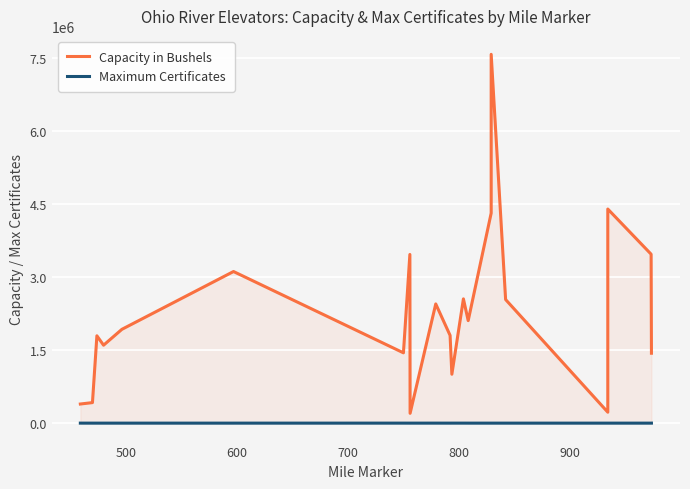

What is the value of the Maximum Certificates point at the 19th from the left?

220